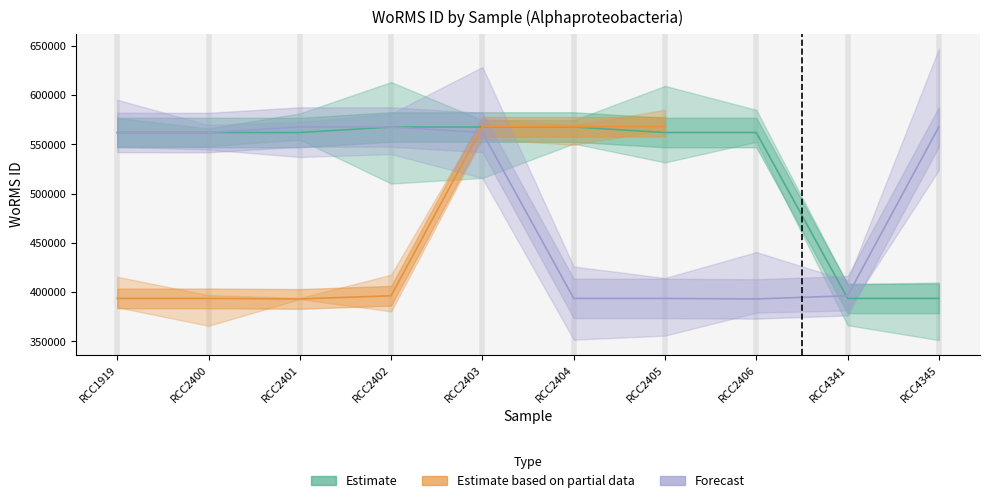

What is the difference between the Forecast values at RCC2404 and RCC2401?

174075